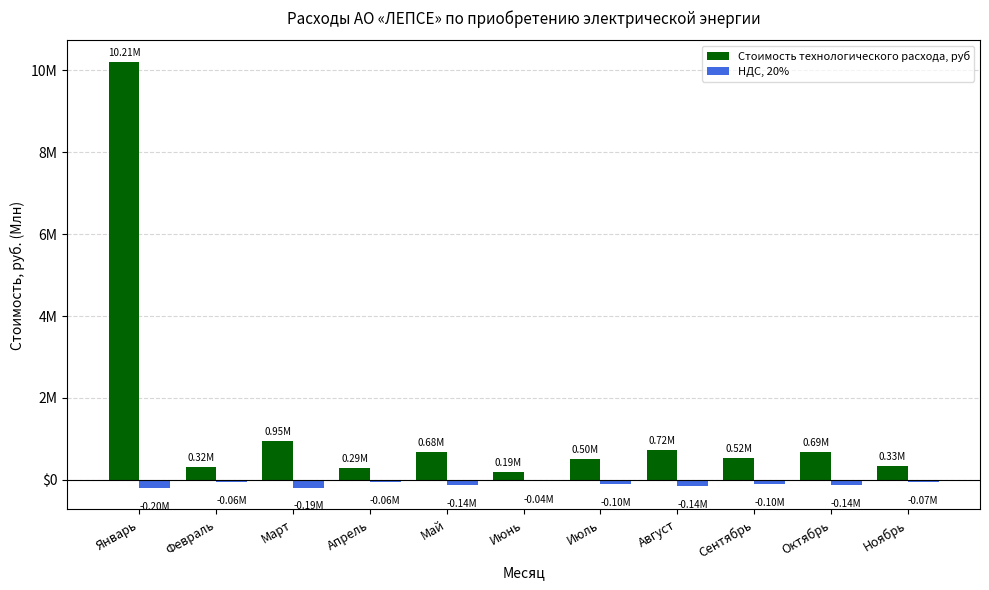

Does the chart contain any negative values?

Yes